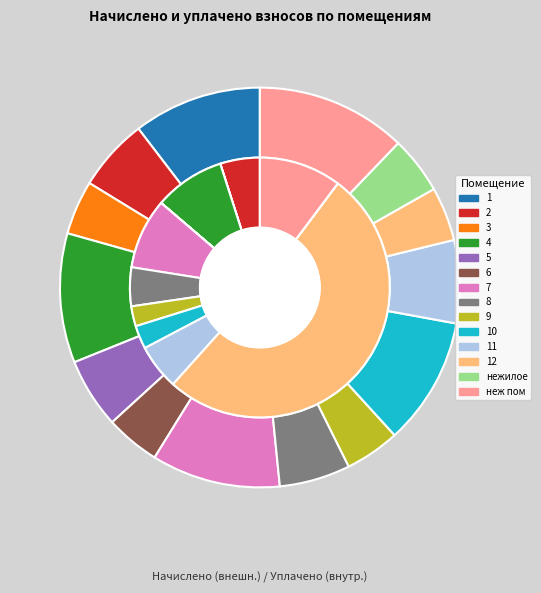

How many segments does this pie chart have?

14